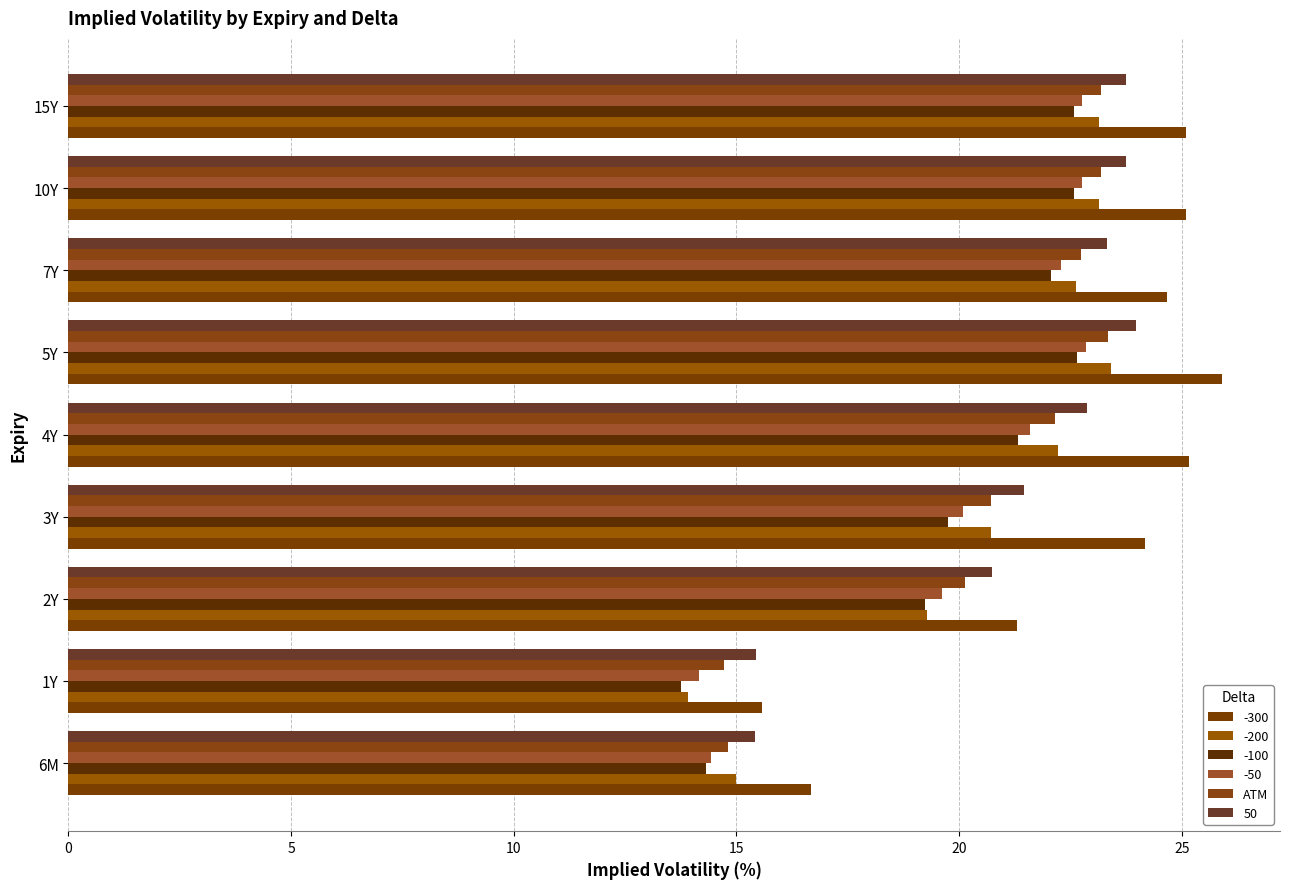

What is the smallest value displayed?

13.8